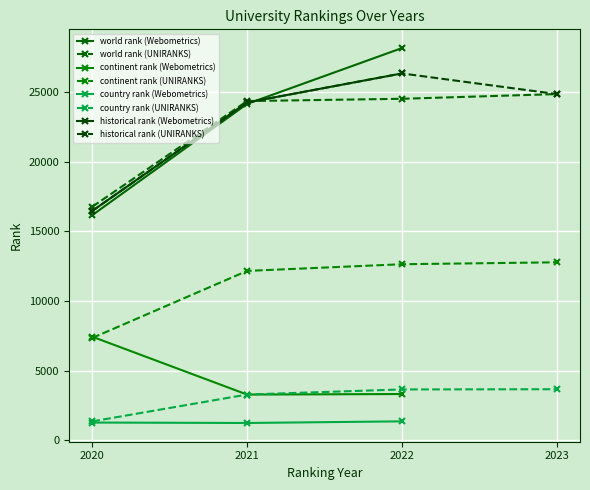

How many values in the continent rank (Webometrics) series are below 3310?

1